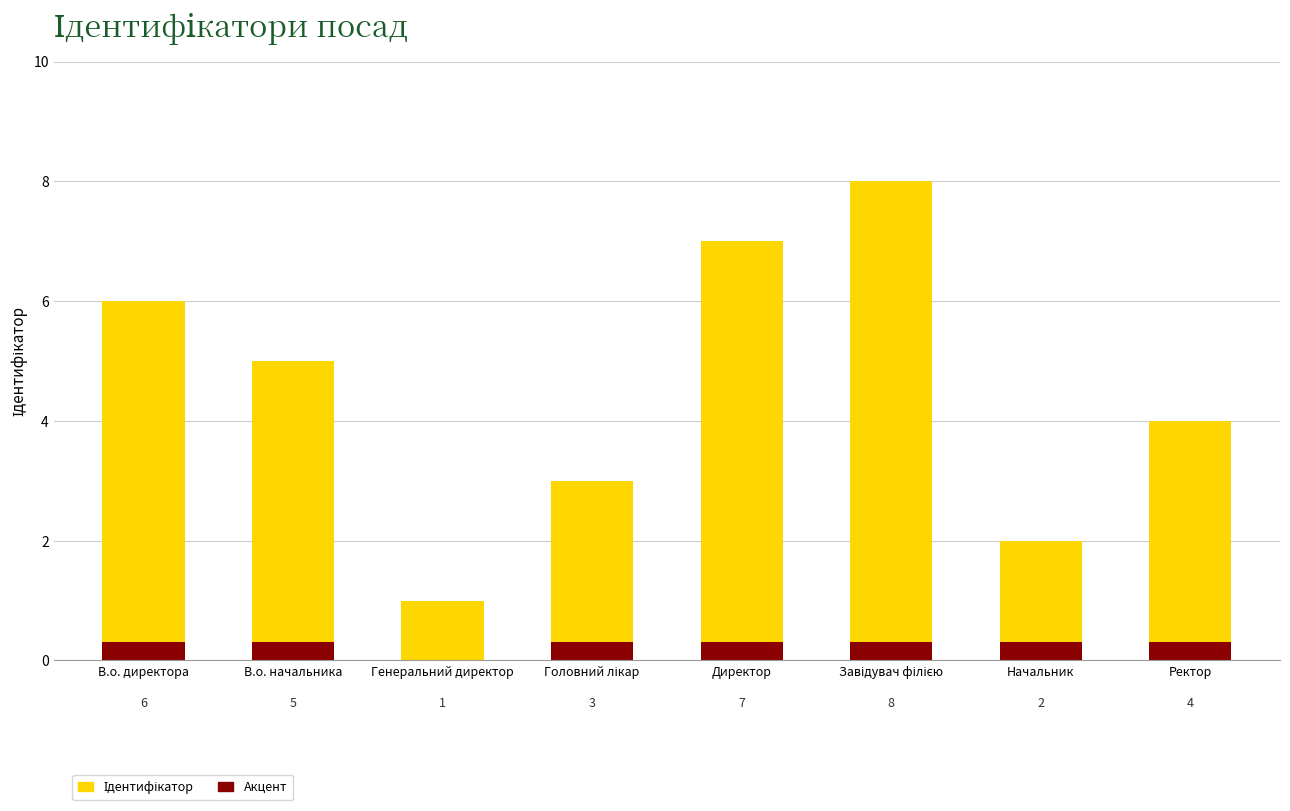

The Акцент series shows 0.4 at Головний лікар. True or false?

False